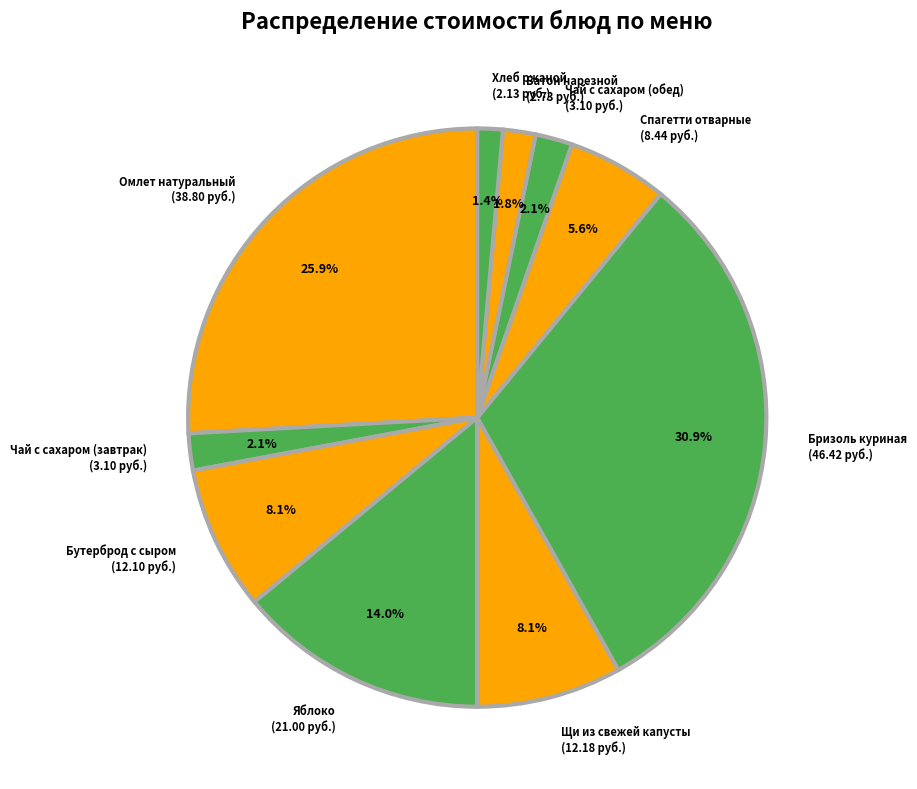

To the nearest percent, what is the combined percentage of Чай с сахаром (завтрак) and Батон нарезной?

4%